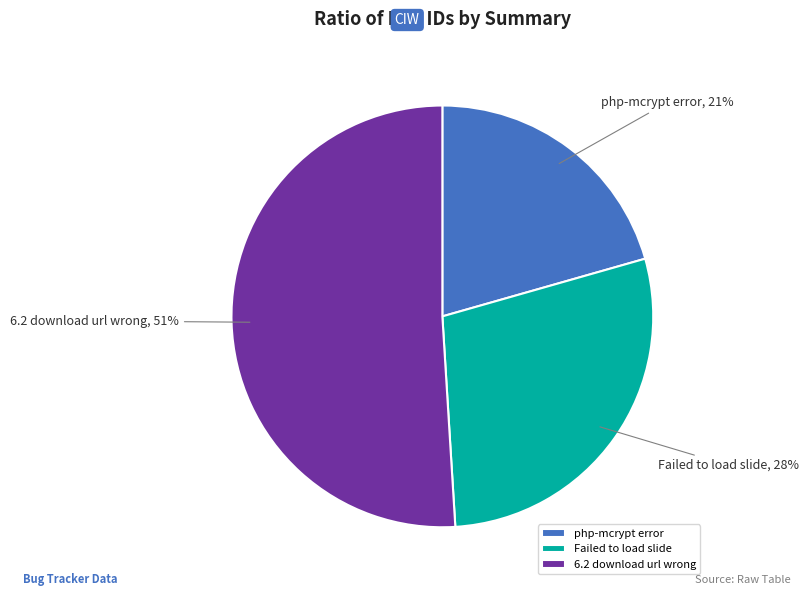

Count the number of slices in the pie.

3